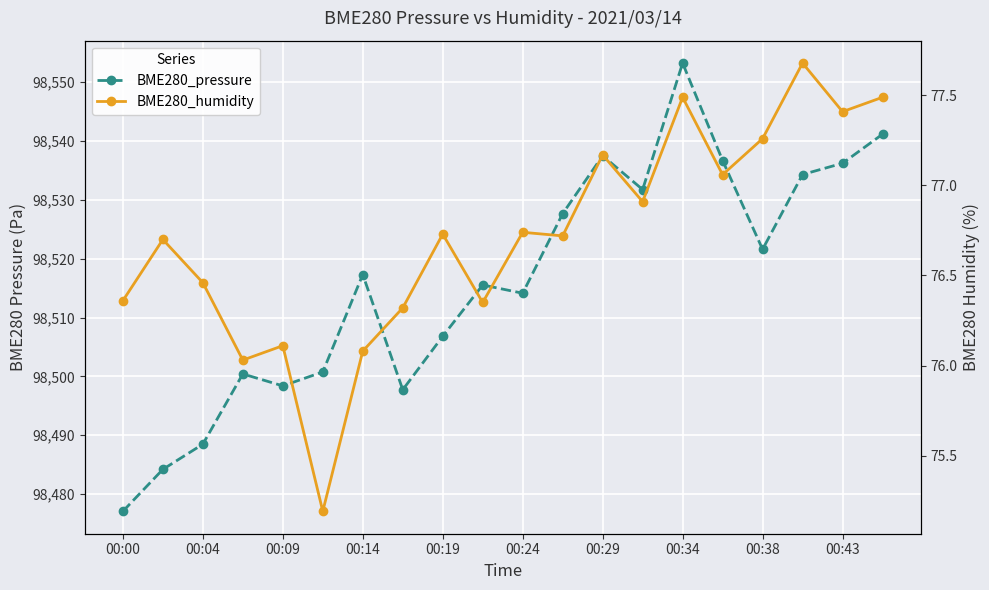

How many lines are shown in the chart?

2